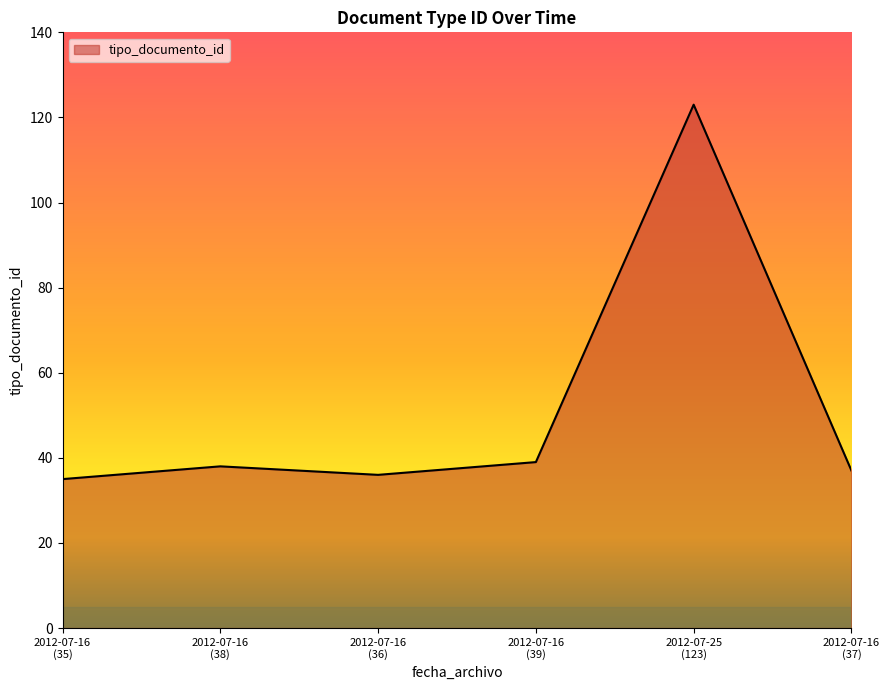

Reading right to left, transcribe all the data shown in this chart.

37	123	39	36	38	35